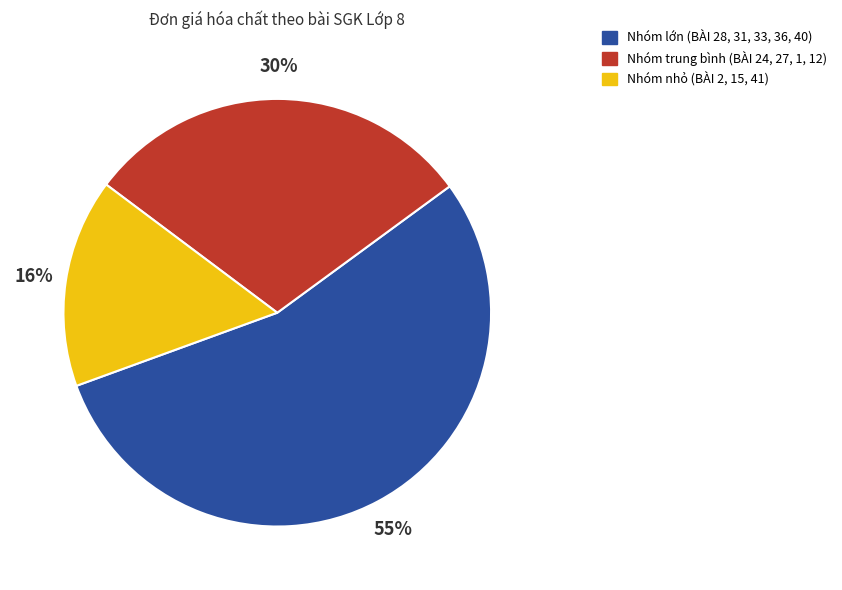

Does any single category account for the majority?

Yes